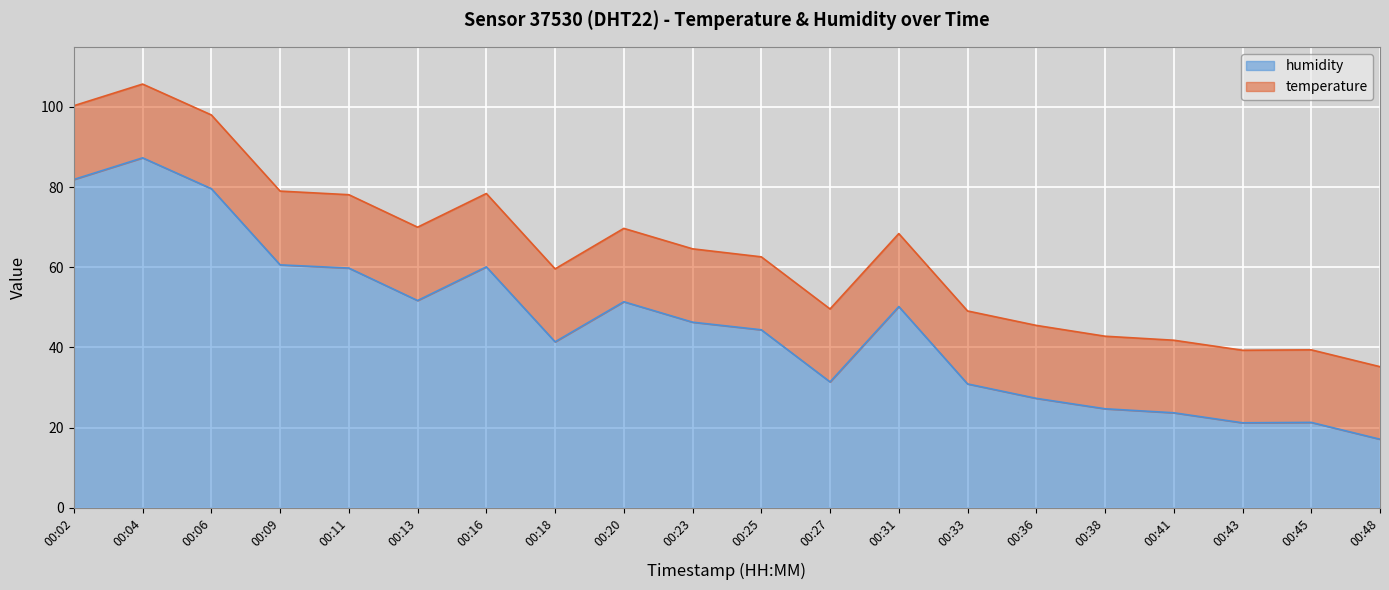

List the labels in order of value, smallest first.

00:48, 00:43, 00:45, 00:41, 00:38, 00:36, 00:33, 00:27, 00:18, 00:25, 00:23, 00:31, 00:20, 00:13, 00:11, 00:16, 00:09, 00:06, 00:02, 00:04